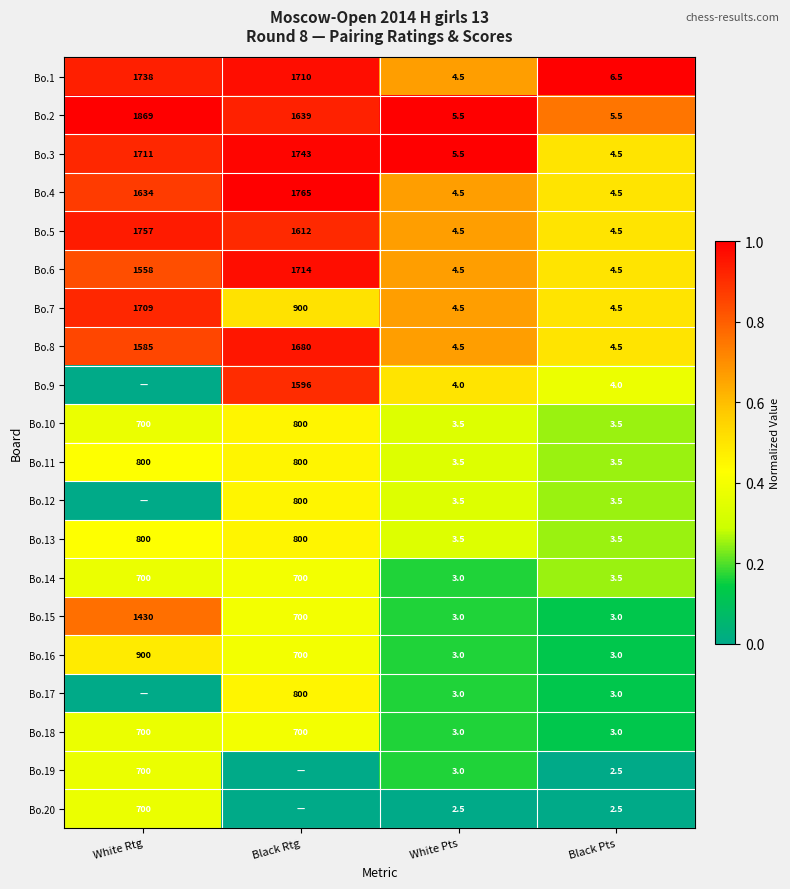

The Bo.5 series shows 1757.0 at White Rtg. True or false?

True